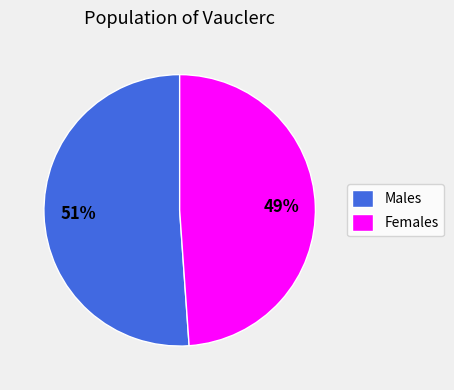

To the nearest percent, what is the difference between the largest and smallest slice percentages?

2%